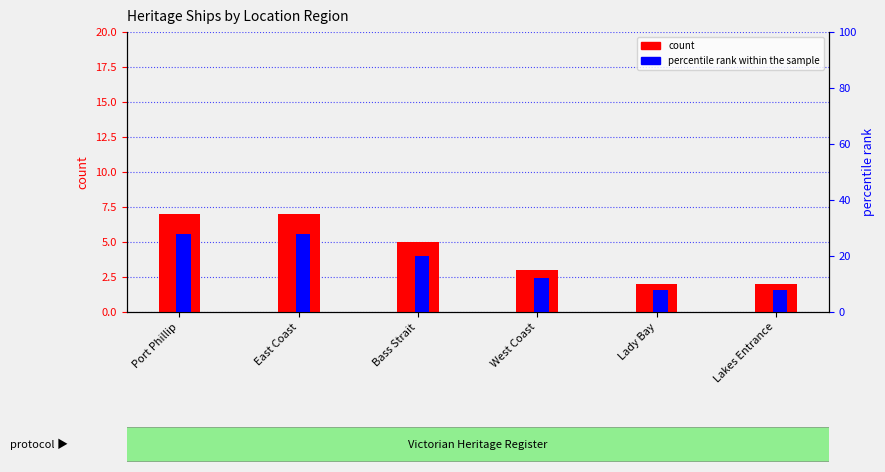

At which category is the sum across all series the highest?

Port Phillip